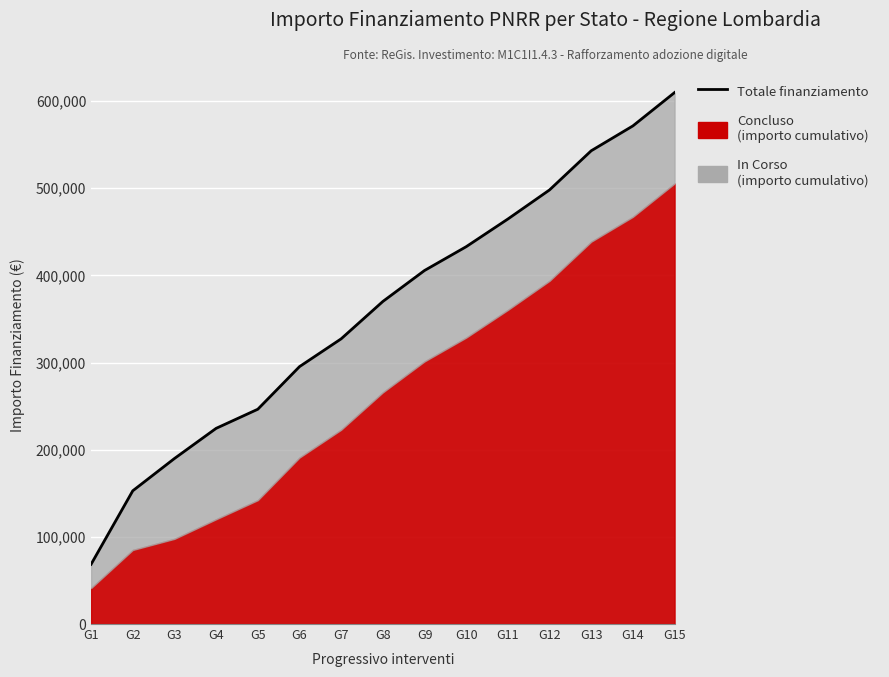

At which label does the data first exceed 370029?

G9